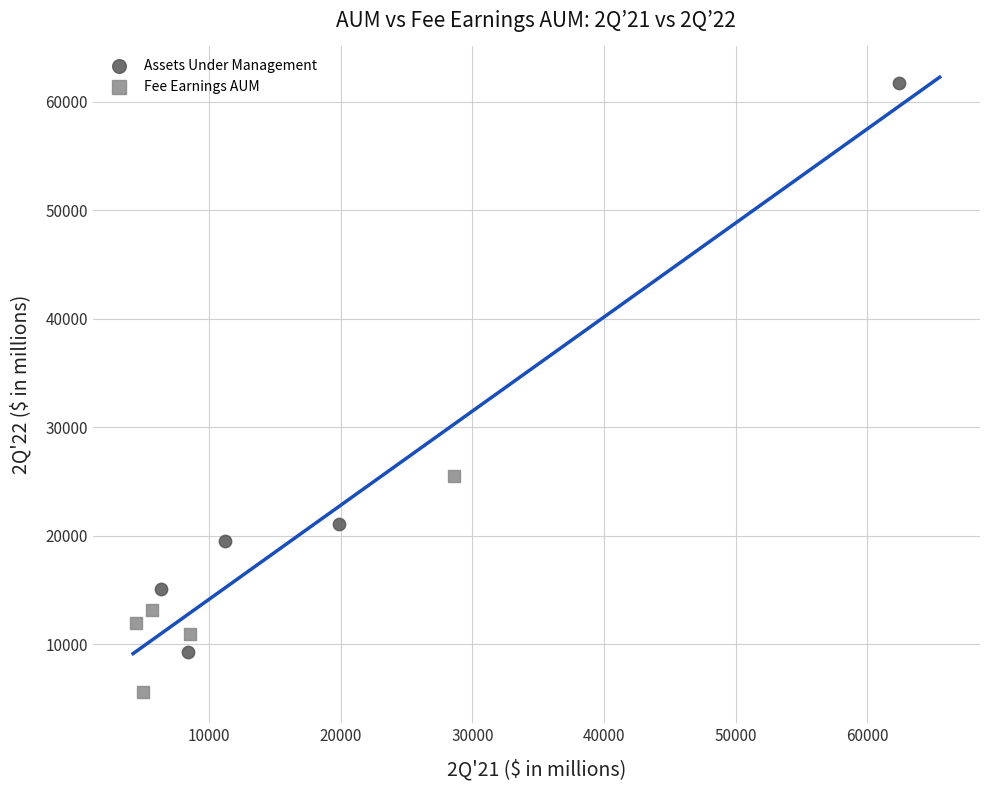

What are all the series names shown in the legend?

Assets Under Management, Fee Earnings AUM